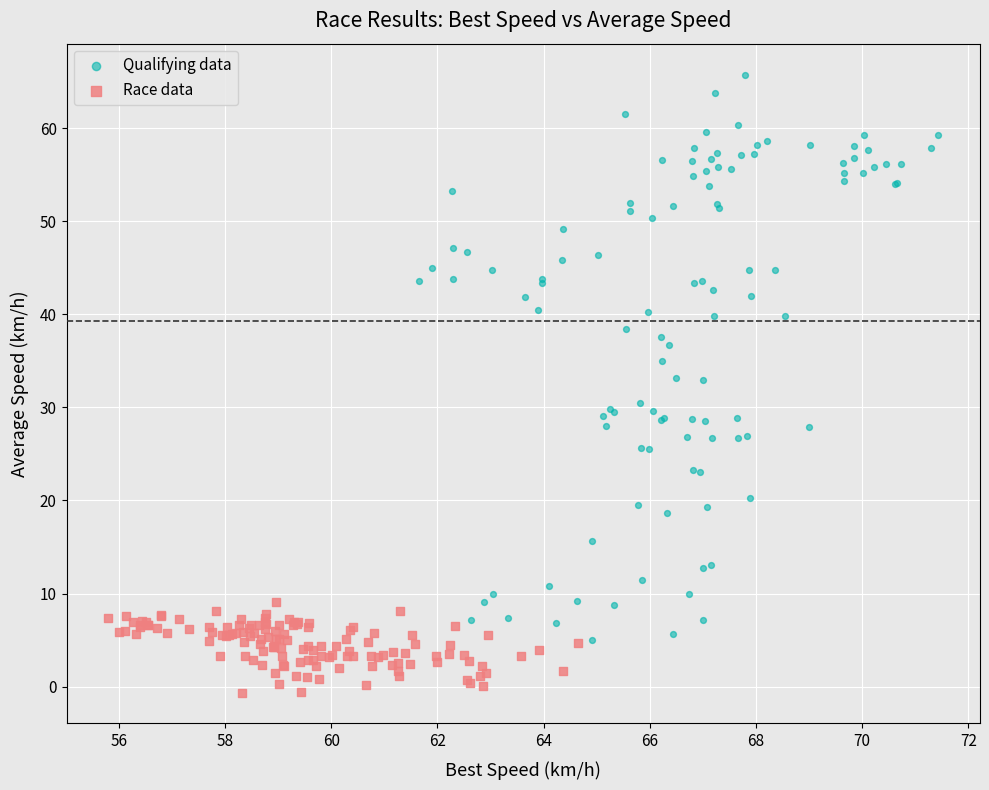

Which series contains the lowest Y value?

Race data